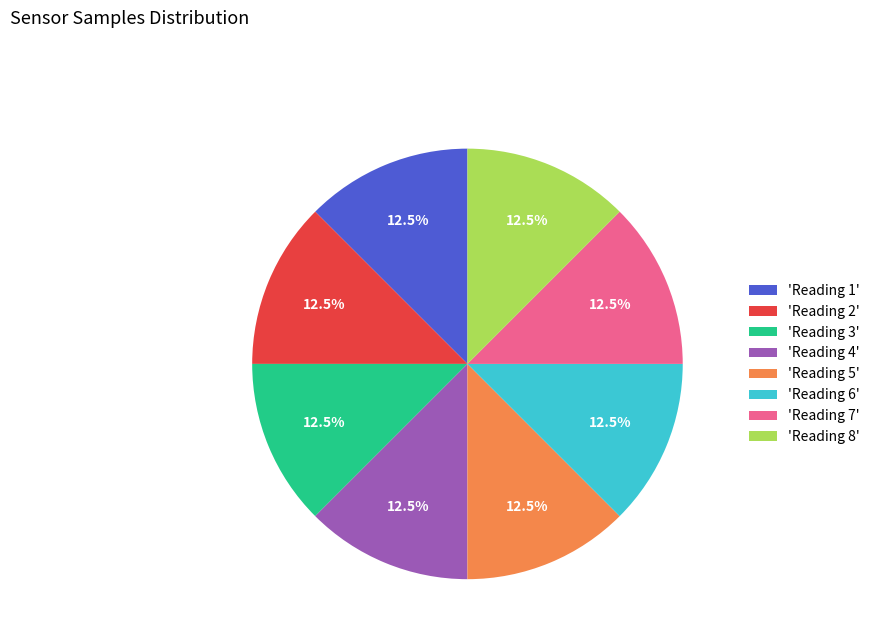

Does 'Reading 5' account for over 50% of the chart?

No